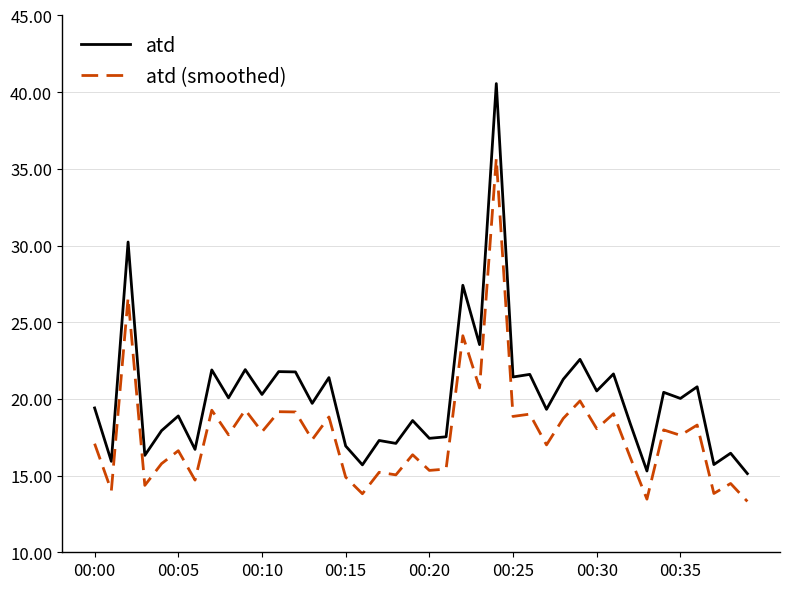

List the series in order of their peak value, lowest first.

atd (smoothed), atd